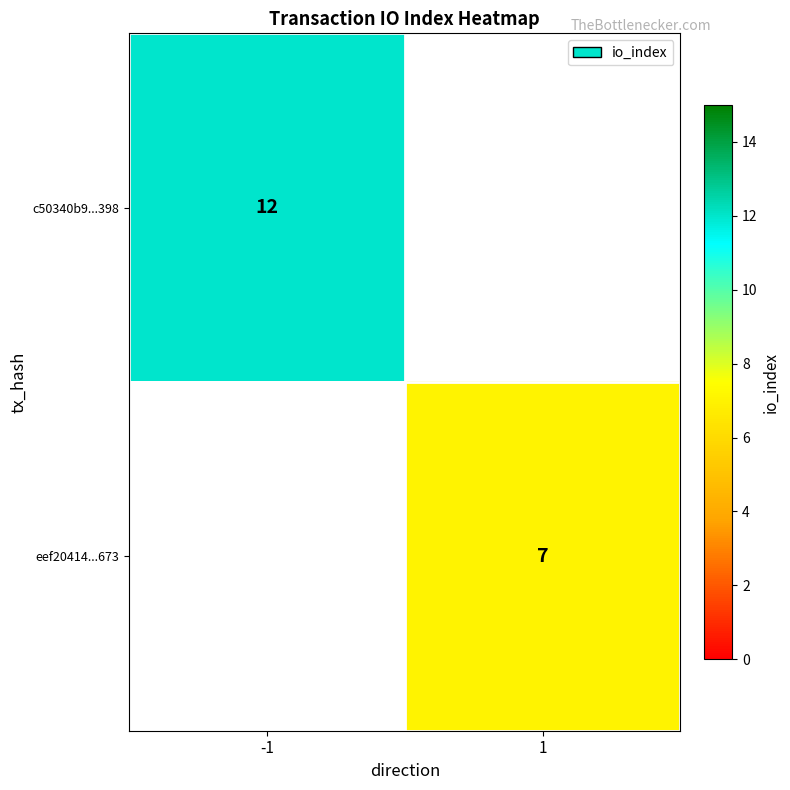

The value of eef20414...673 at 1 is 9. True or false?

False